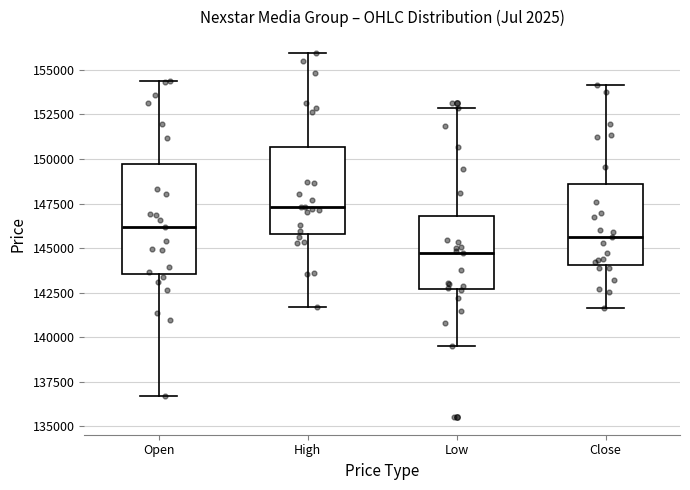

Which box has the lowest median line?

Low